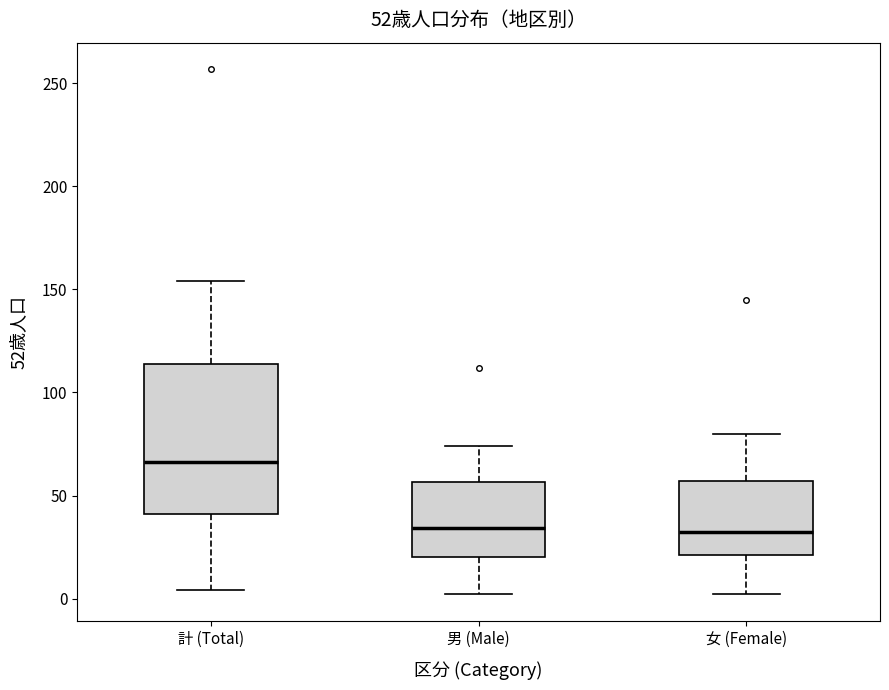

Which box is the tallest, from its lower edge to its upper edge?

計 (Total)